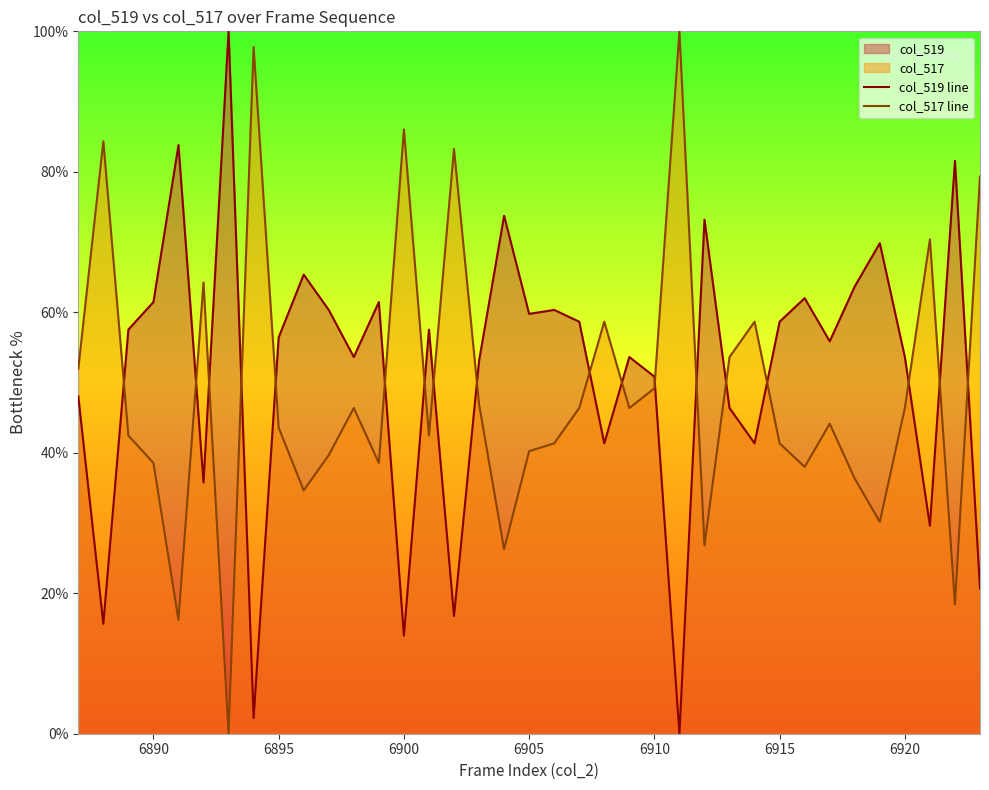

What is the maximum value shown in the chart?

100.0